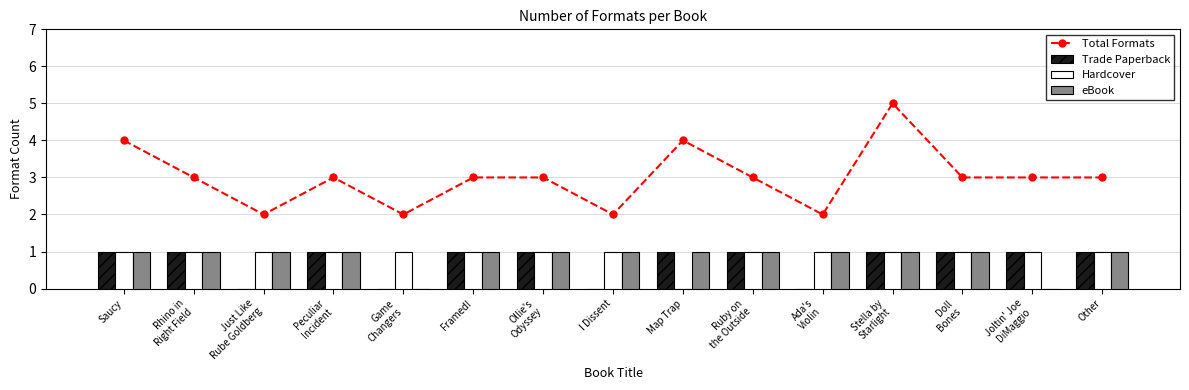

Does the chart contain stacked bars?

No